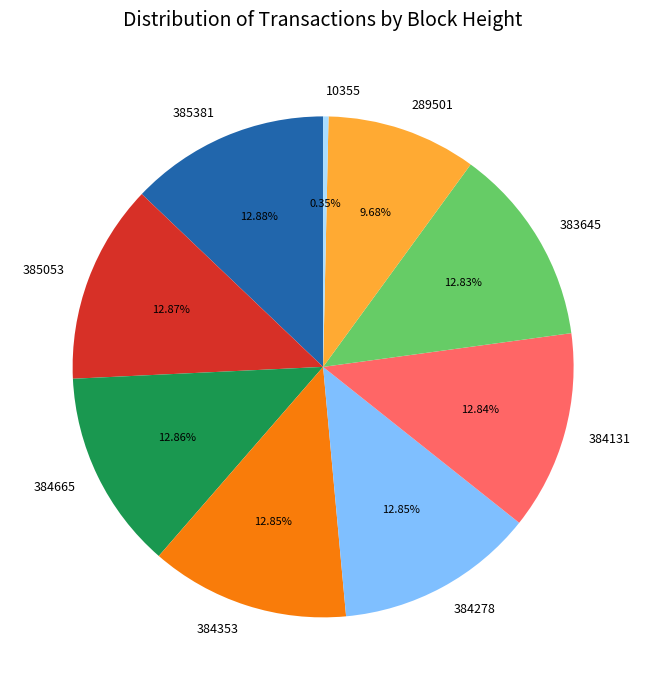

True or false: 384278 accounts for 23% of the total.

False